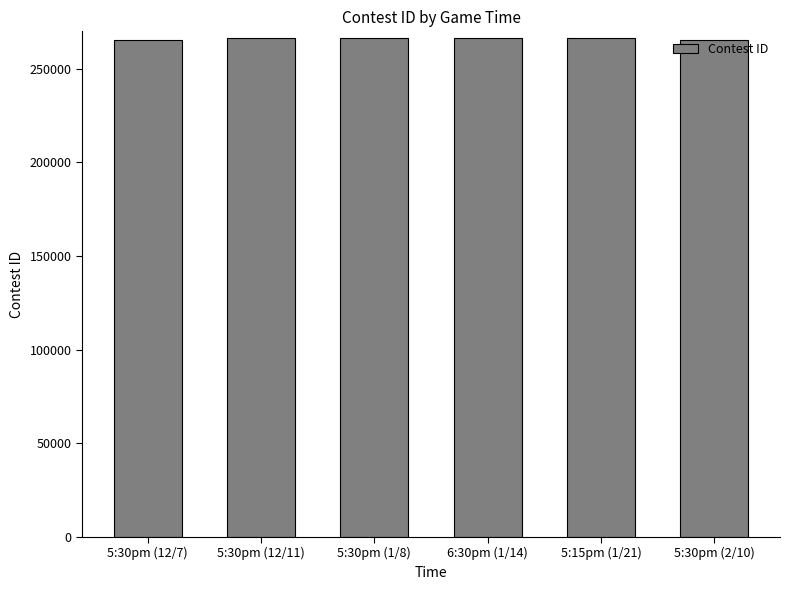

How many values are below 266186?

3